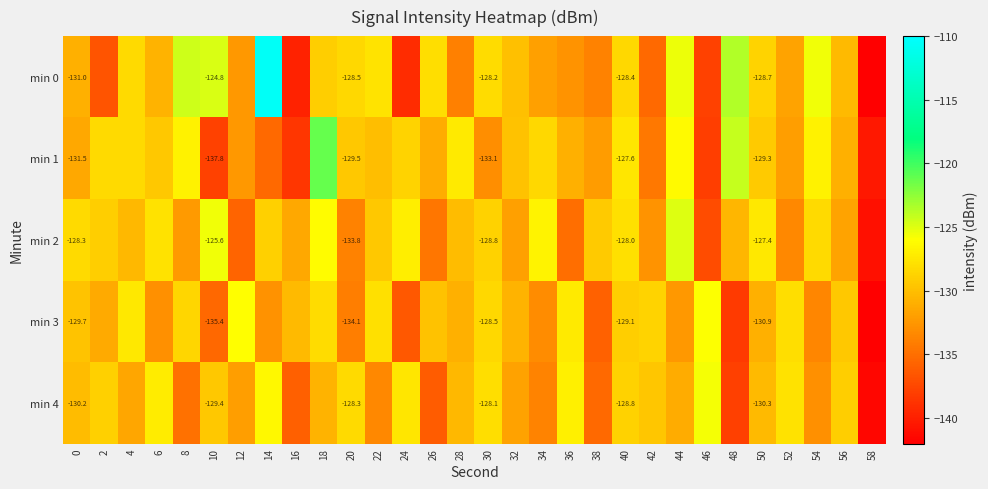

Rank the series at 32 from lowest to highest value.

min 2, min 4, min 3, min 0, min 1